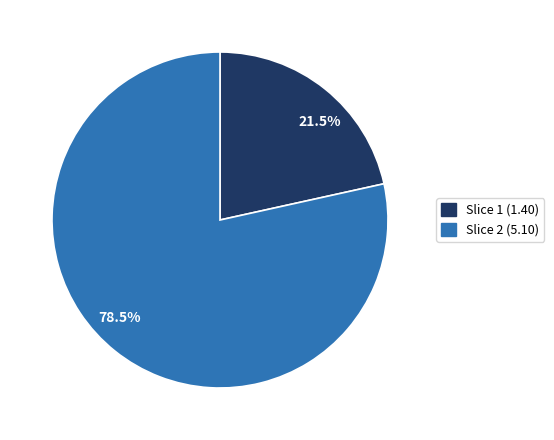

Which category has the smallest portion of the pie?

21.5%